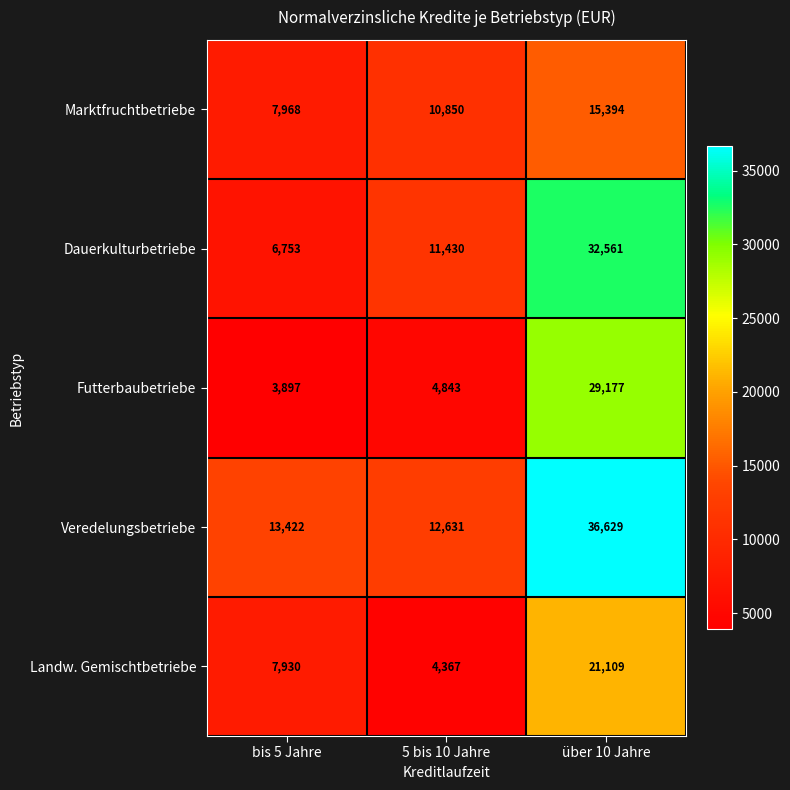

Rank the series at 5 bis 10 Jahre from lowest to highest value.

Landw. Gemischtbetriebe, Futterbaubetriebe, Marktfruchtbetriebe, Dauerkulturbetriebe, Veredelungsbetriebe